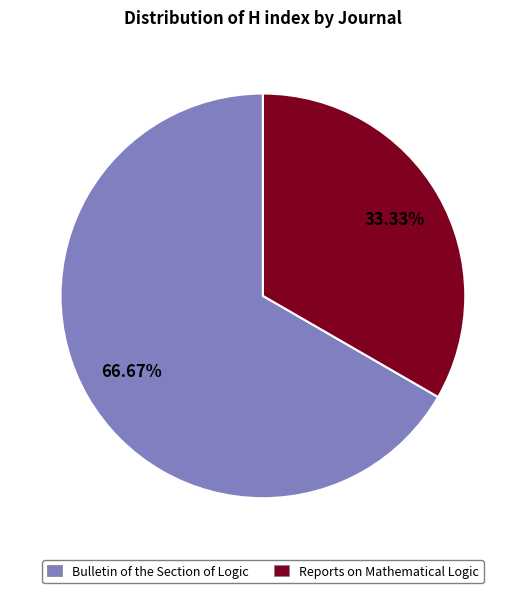

Combined, what portion of the pie is Reports on Mathematical Logic and Bulletin of the Section of Logic?

100.0%